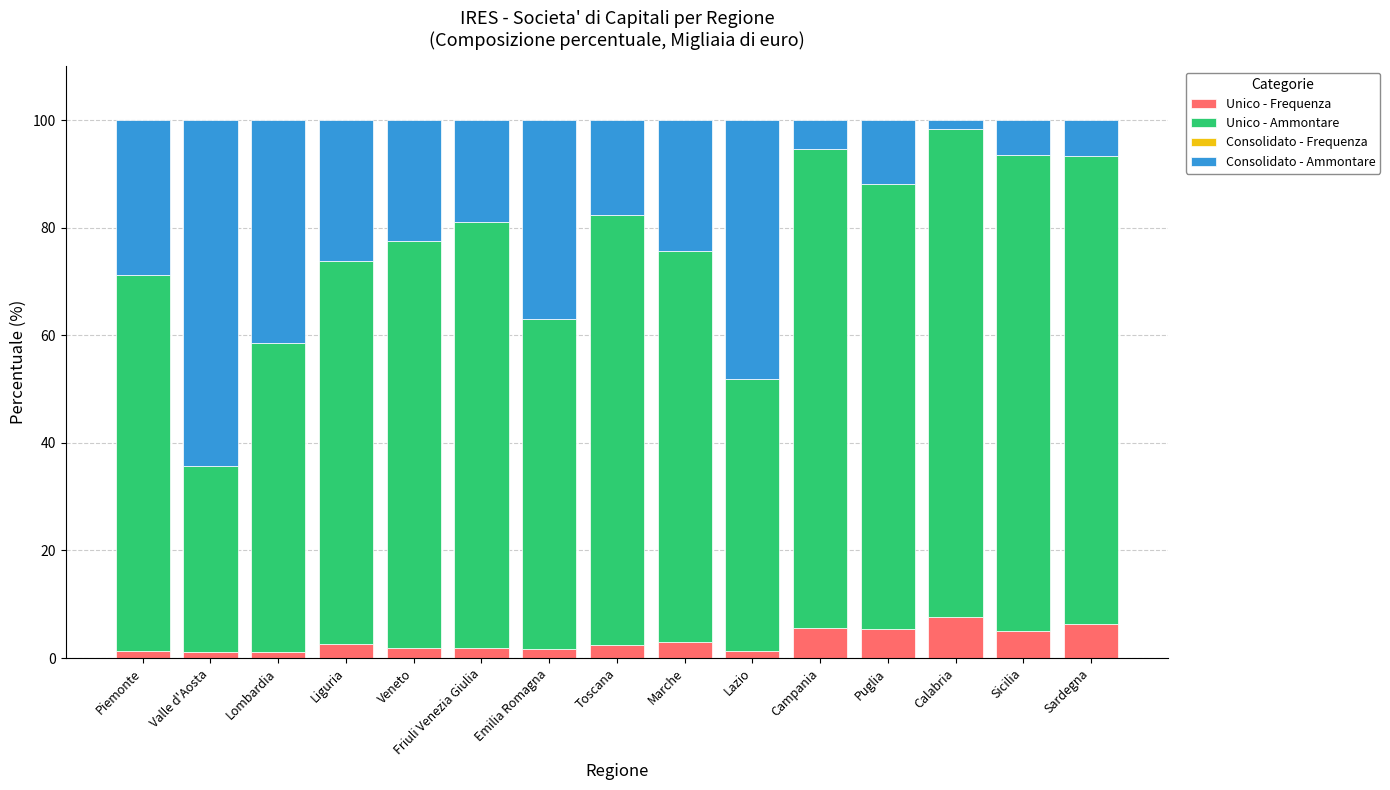

True or false: Consolidato - Ammontare has a value of 1.0 at Calabria.

False